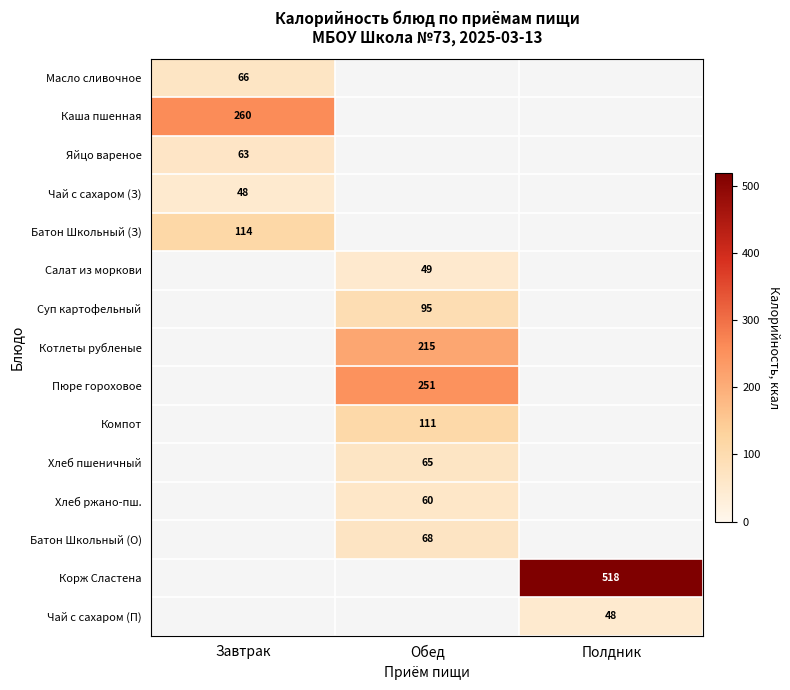

The value of Чай с сахаром (З) at Завтрак is 31. True or false?

False